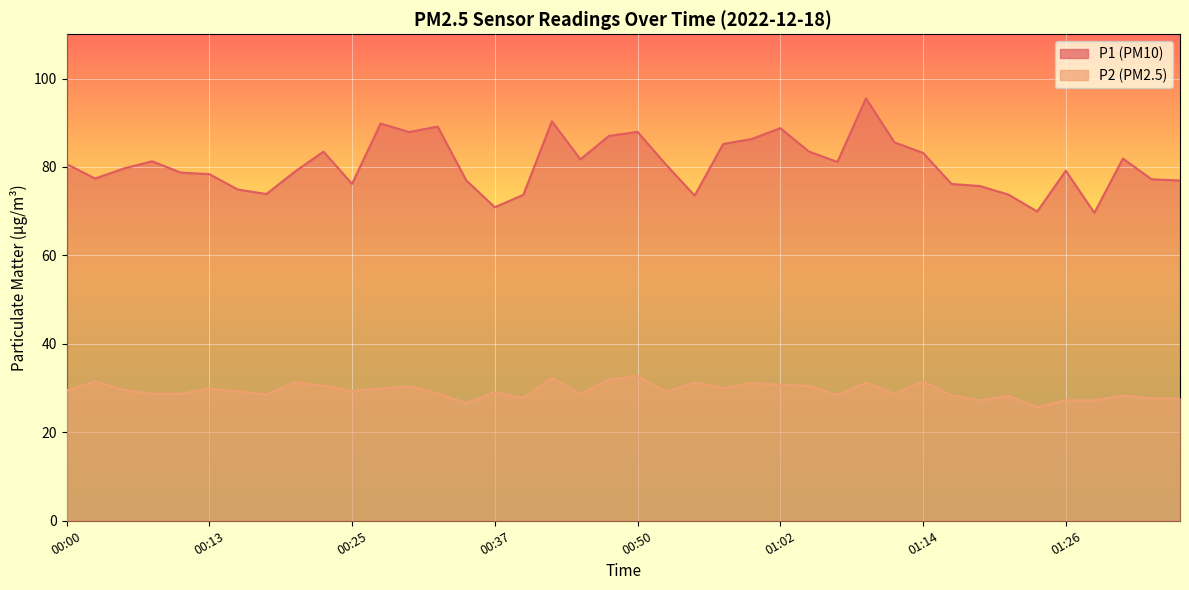

What is the value of the P1 point at the 17th from the left?

73.7